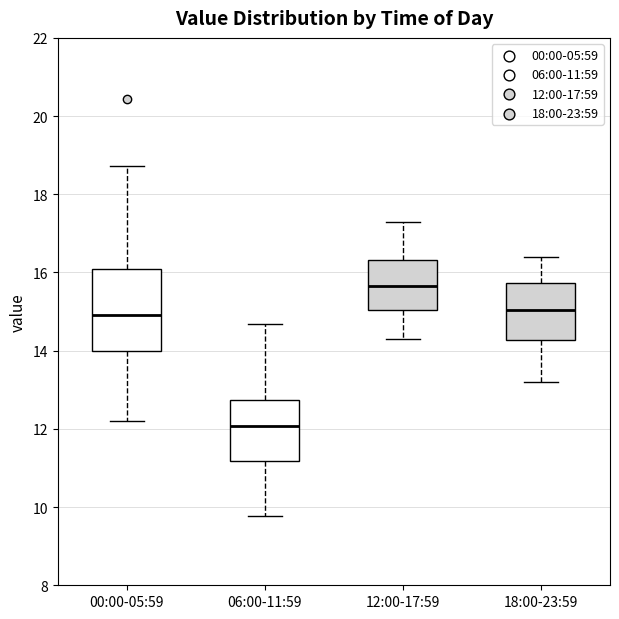

Where does the upper whisker of the box for 06:00-11:59 end on the y-axis? The values are not printed on the chart, so give them approximately, as read against the axis.

14.6